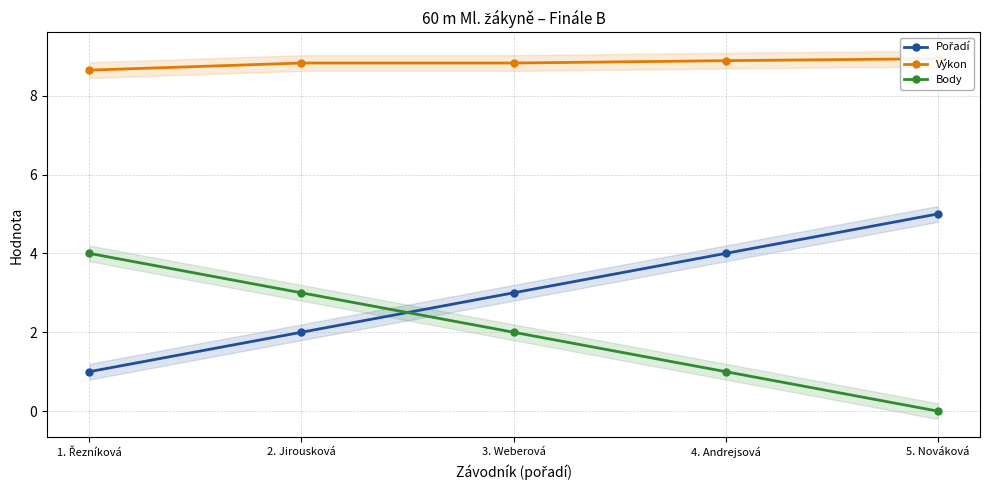

What is the maximum value for Výkon?

8.9